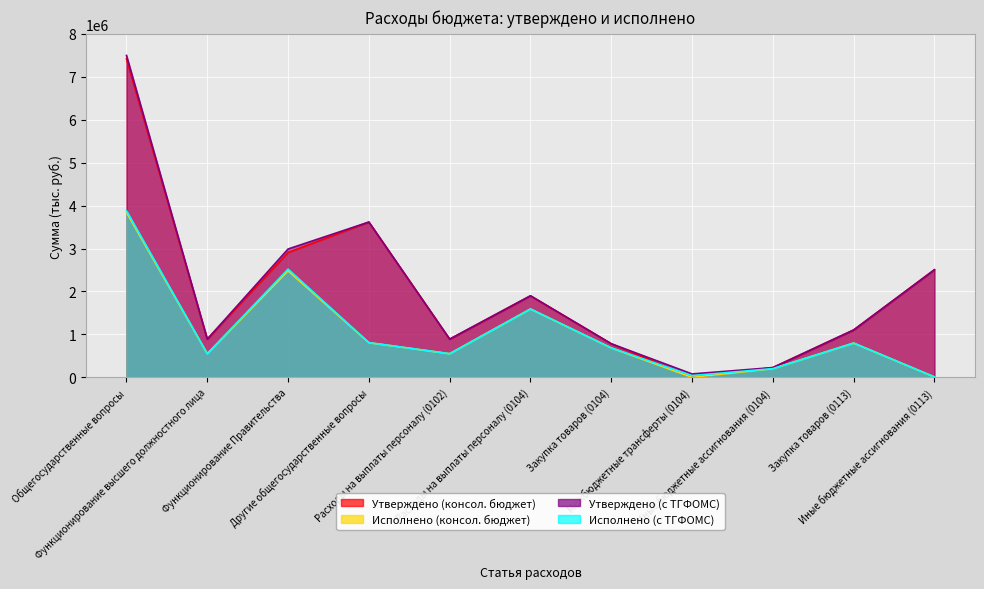

Which series has the widest spread of values?

Утверждено (с ТГФОМС)